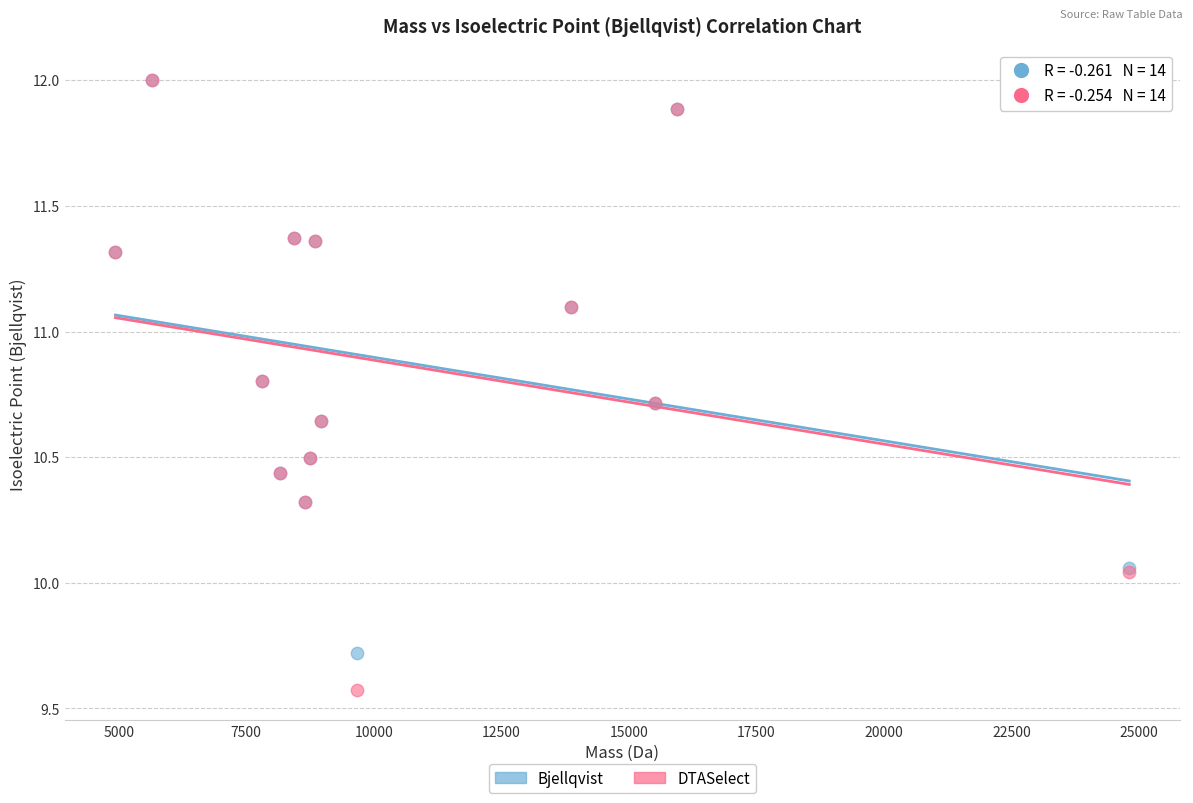

Which series has the largest Y range (max minus min)?

DTASelect